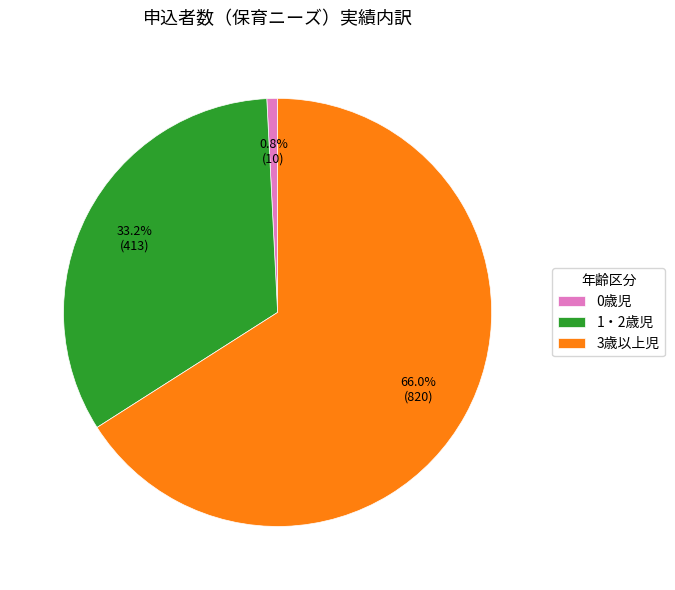

Rank the categories by value from lowest to highest.

0歳児, 1・2歳児, 3歳以上児